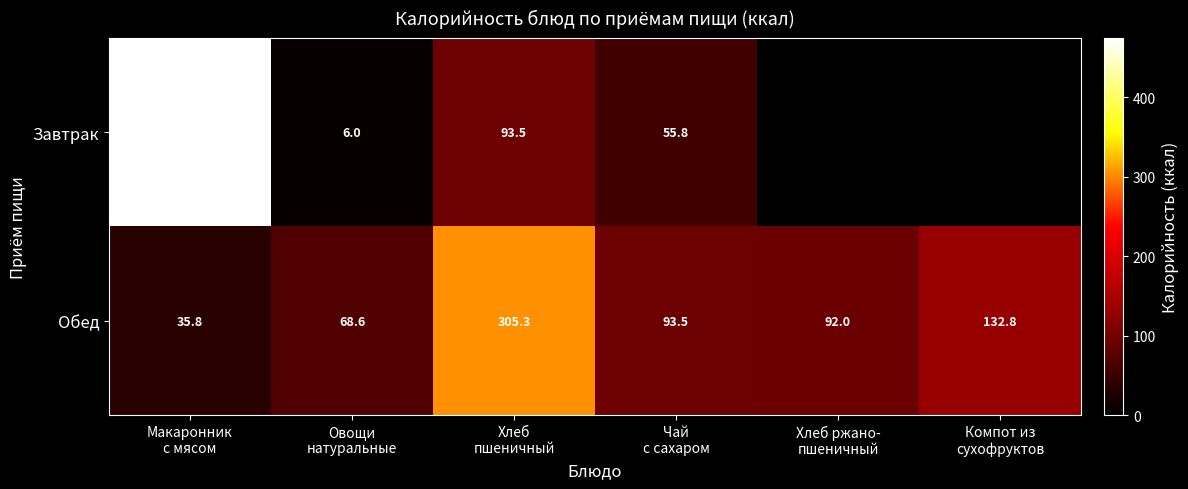

What is the minimum value for Обед?

35.8